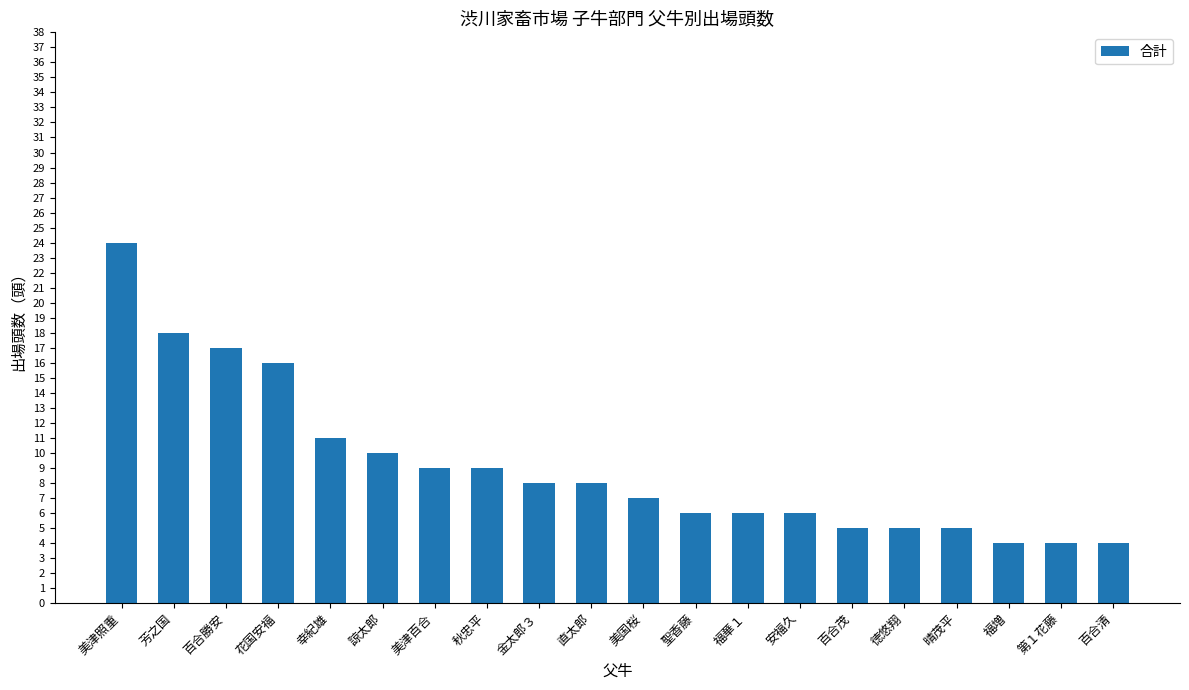

At which category does the chart reach its peak across all series?

美津照重